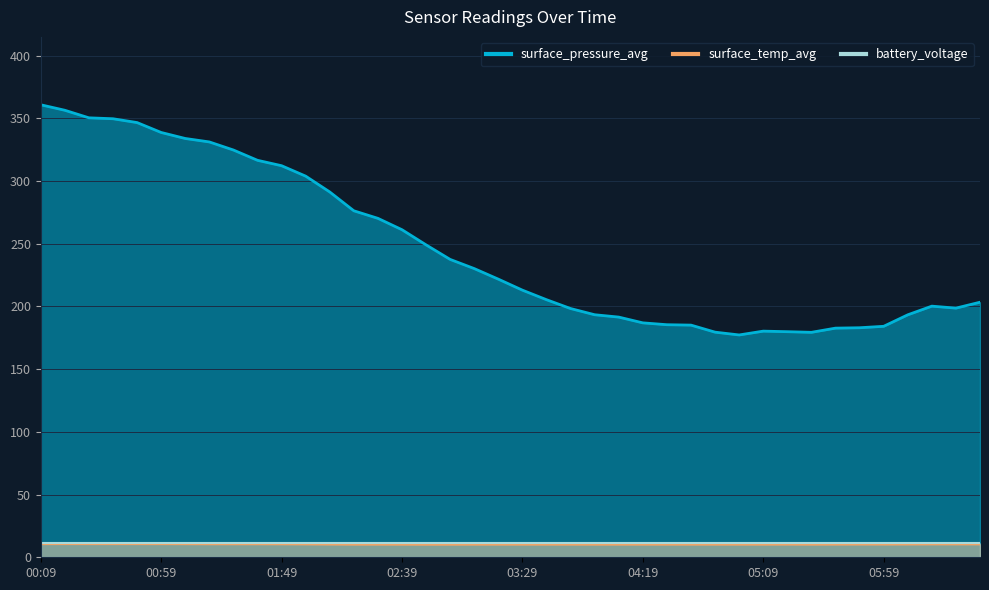

What position from the left is 03:49?

23